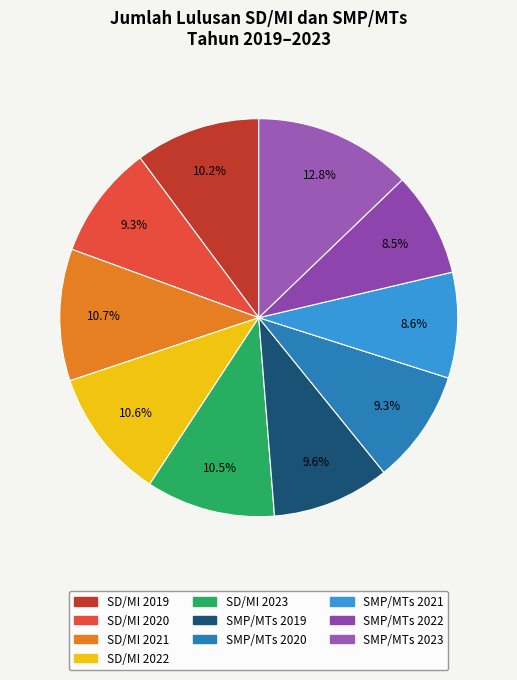

Which category has the biggest portion of the pie?

SMP/MTs 2023